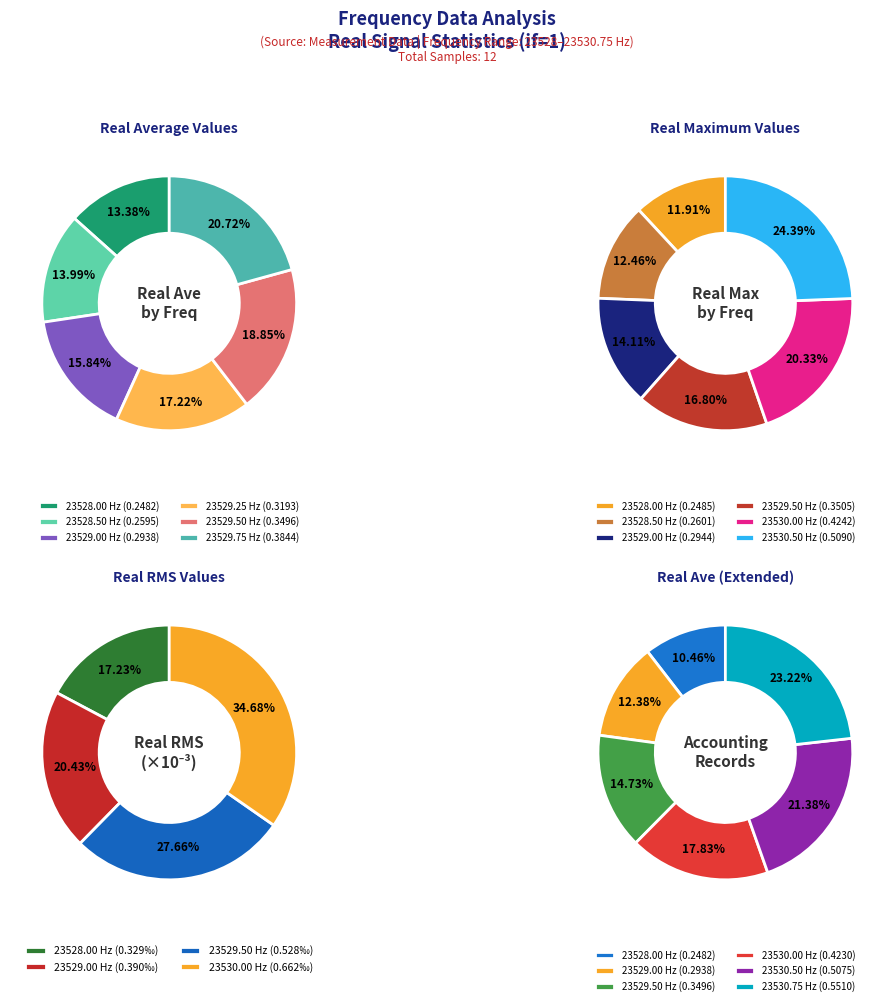

To the nearest percent, what is the difference between the 9 and 3 slice percentages?

4%